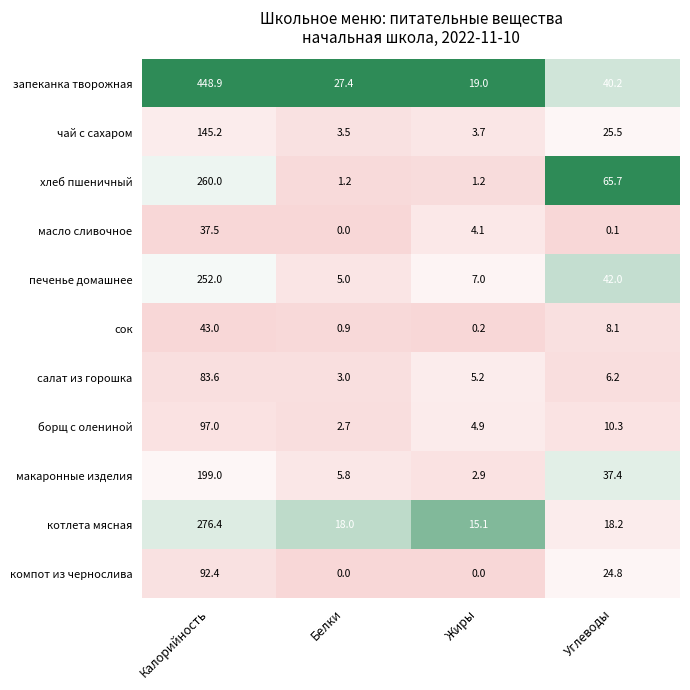

Is it true that печенье домашнее equals 8.2 at Белки?

False